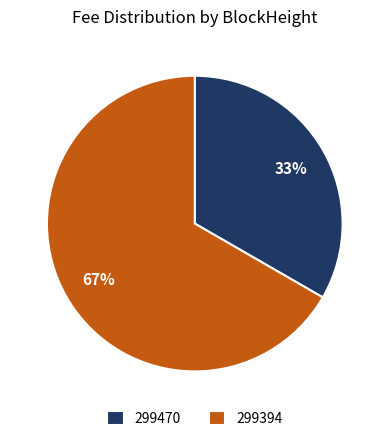

Is there any slice that represents more than half of the pie?

Yes